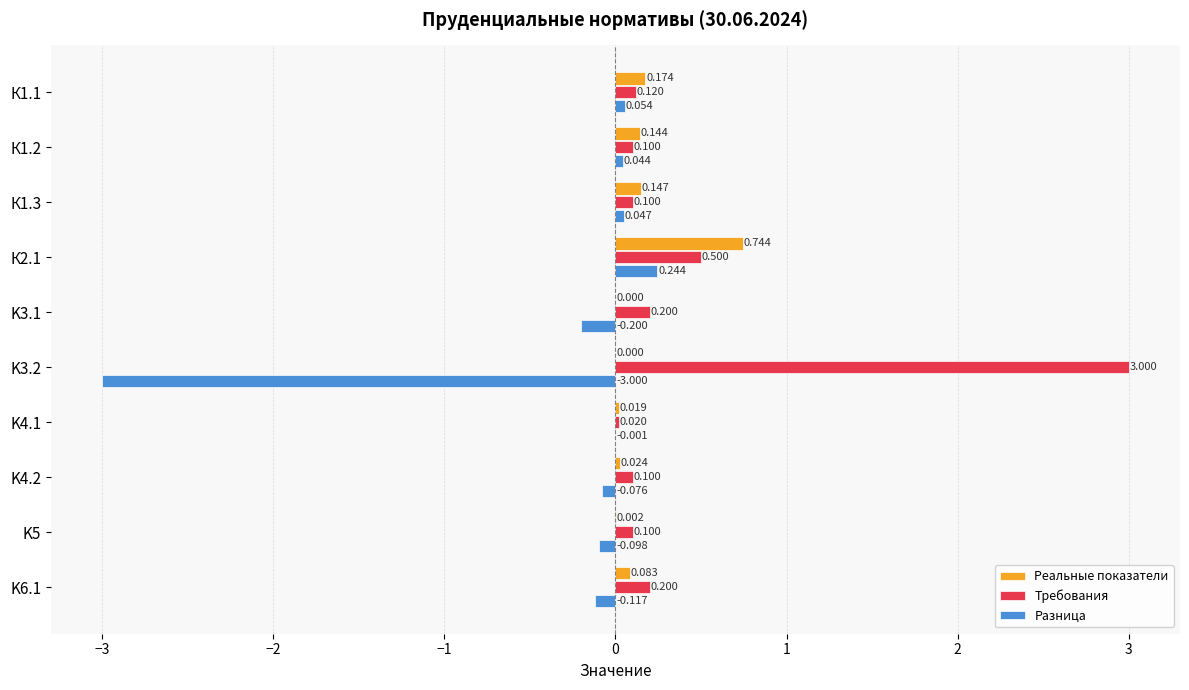

Which series changed the most between K5 and K6.1?

Требования